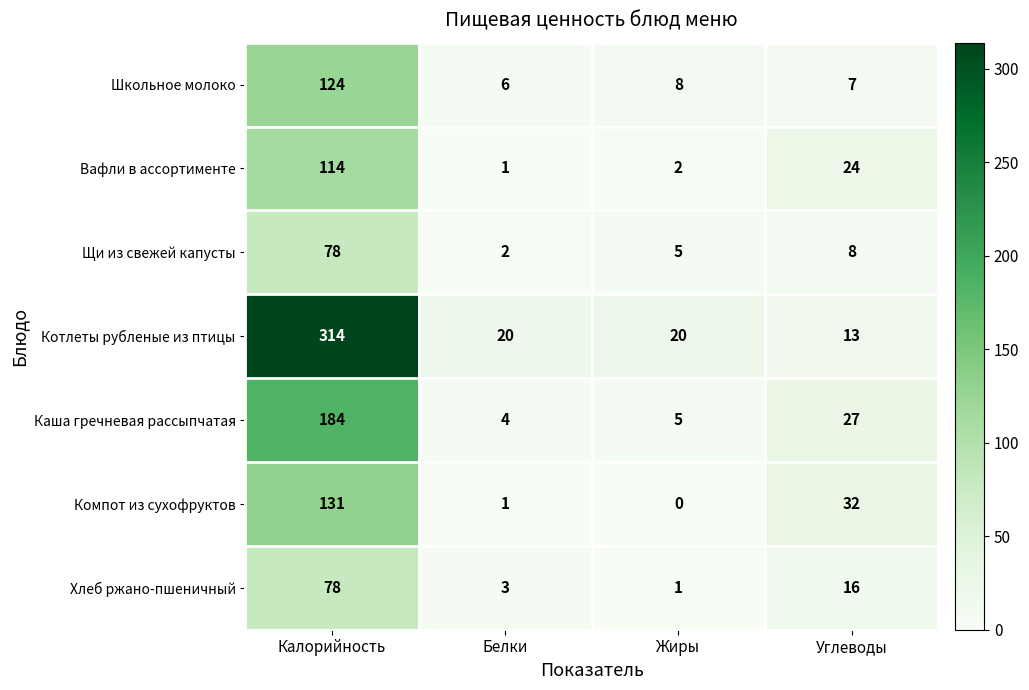

What is the sum of the Каша гречневая рассыпчатая values at Белки and Углеводы?

31